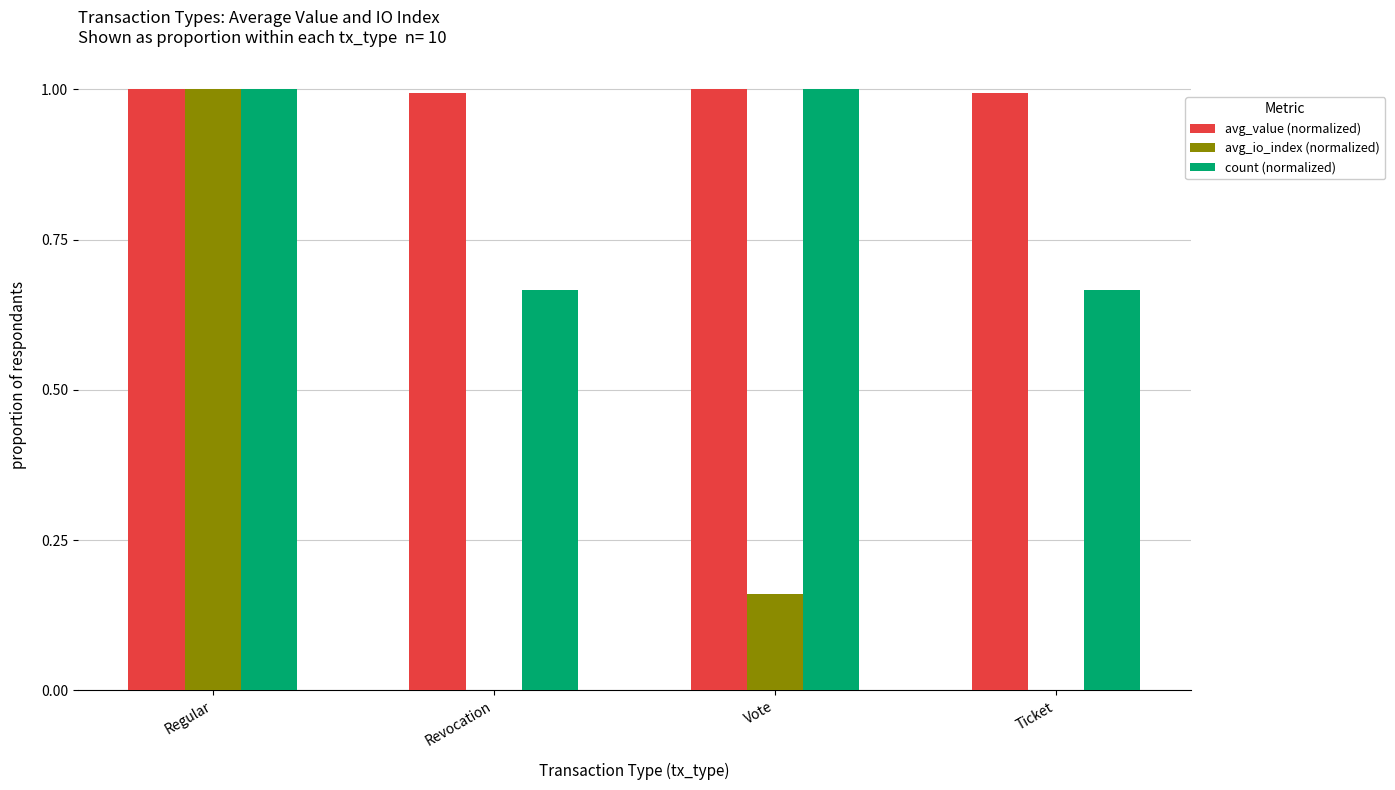

What is the maximum value for avg_value (normalized)?

1.0